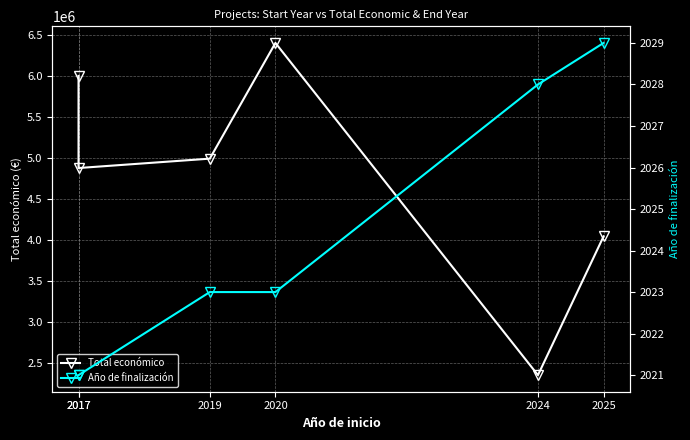

True or false: Año de finalización and Total económico cross at least once.

False